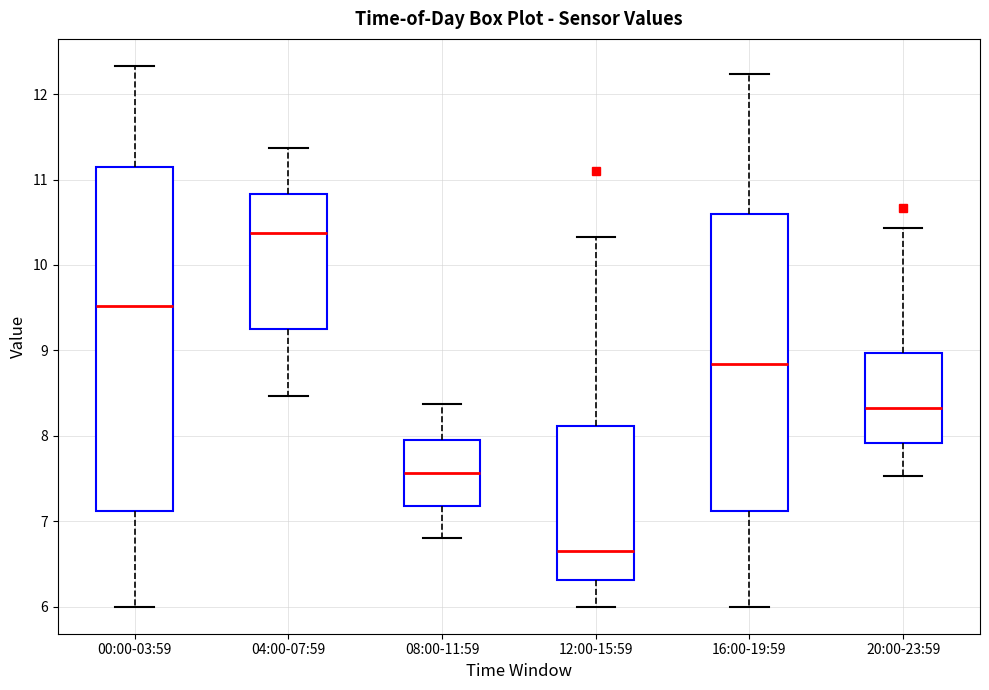

Reading left to right, transcribe this box plot: for each box, give where its median line is, the range the box spans, and where its two whiskers end, as read against the y-axis. The values are not printed on the chart, so give them approximately, as read against the axis.

00:00-03:59: median 9.5, box 7.1 to 11.1, whiskers 6.0 to 12.3
04:00-07:59: median 10.4, box 9.3 to 10.8, whiskers 8.5 to 11.4
08:00-11:59: median 7.6, box 7.2 to 7.9, whiskers 6.8 to 8.4
12:00-15:59: median 6.7, box 6.3 to 8.1, whiskers 6.0 to 10.3
16:00-19:59: median 8.8, box 7.1 to 10.6, whiskers 6.0 to 12.2
20:00-23:59: median 8.3, box 7.9 to 9.0, whiskers 7.5 to 10.4